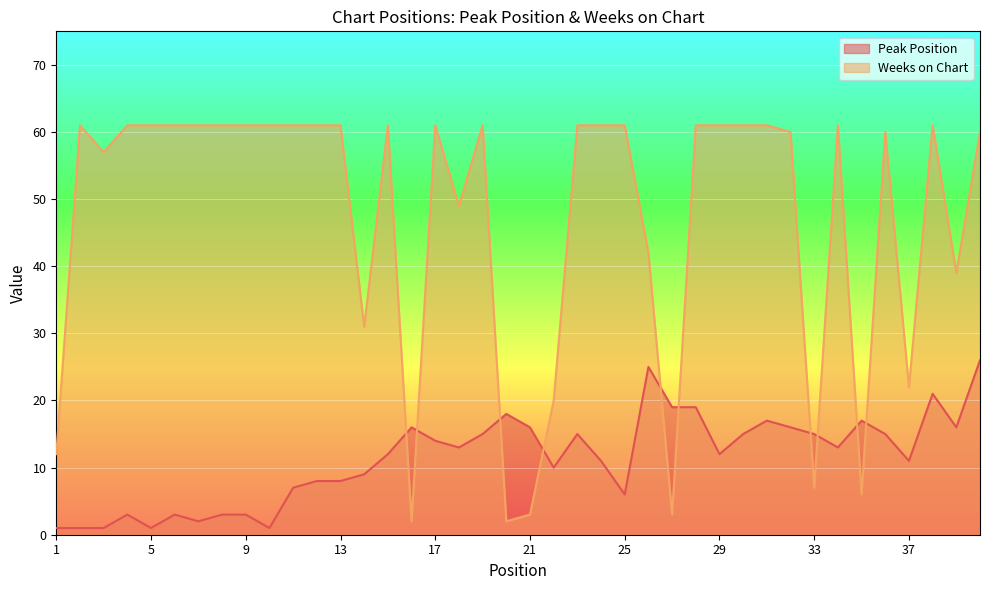

List the labels in order of Weeks on Chart value, smallest first.

16, 20, 21, 27, 35, 33, 1, 22, 37, 14, 39, 26, 18, 3, 32, 36, 40, 2, 4, 5, 6, 7, 8, 9, 10, 11, 12, 13, 15, 17, 19, 23, 24, 25, 28, 29, 30, 31, 34, 38